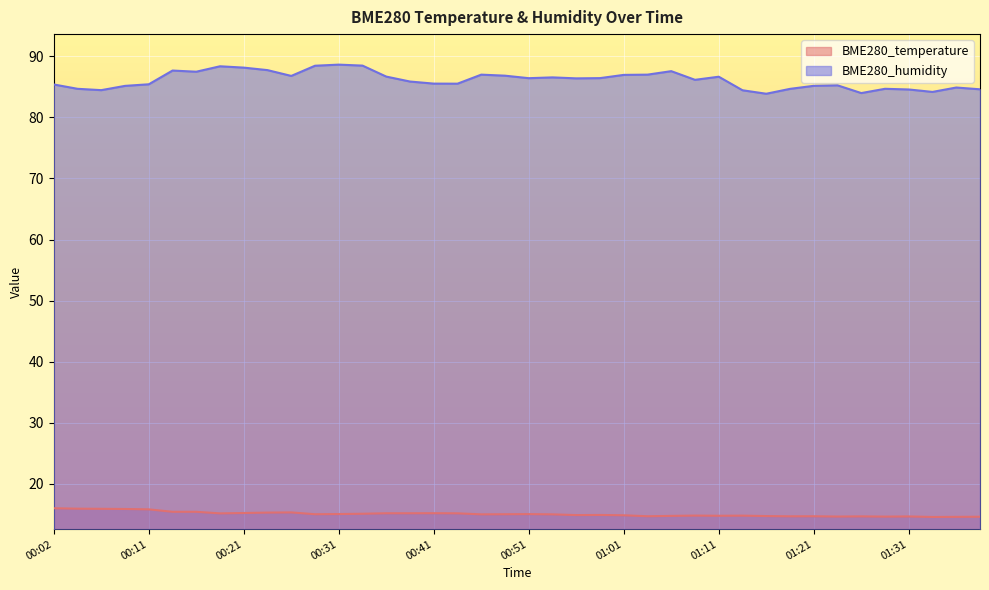

True or false: BME280_humidity and BME280_temperature cross at least once.

False